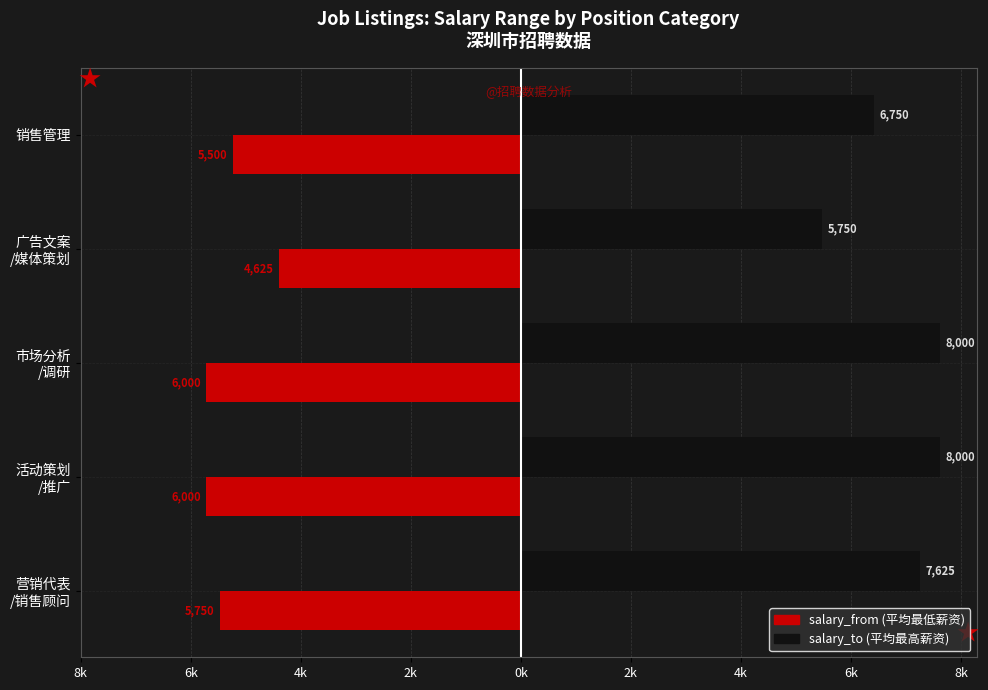

What is the value of the salary_from bar at the 3rd from the left?

-6000